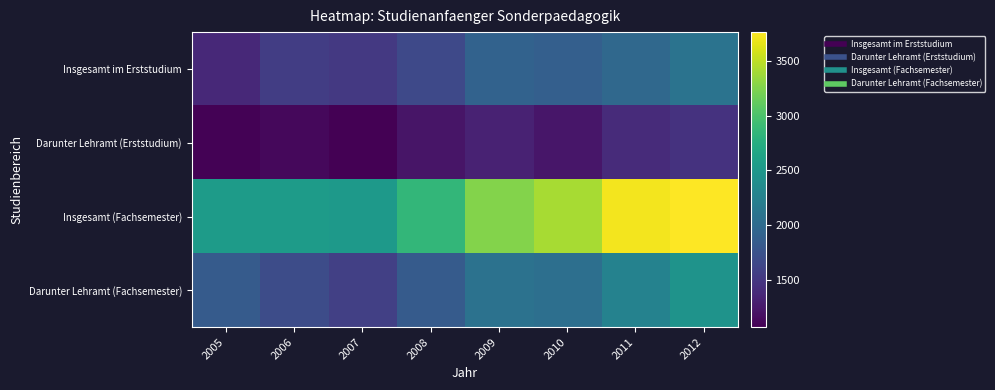

Which has a higher value, 2009 or 2008?

2009